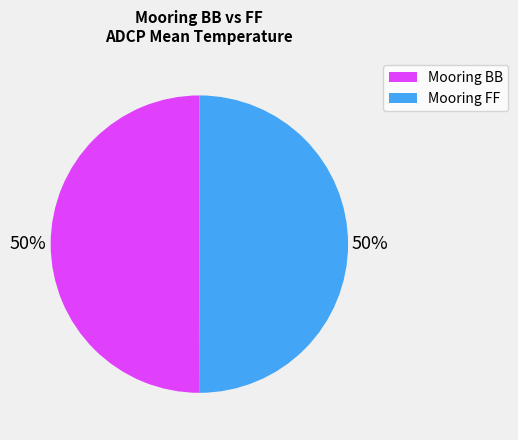

To the nearest percent, what is the average slice percentage?

50%